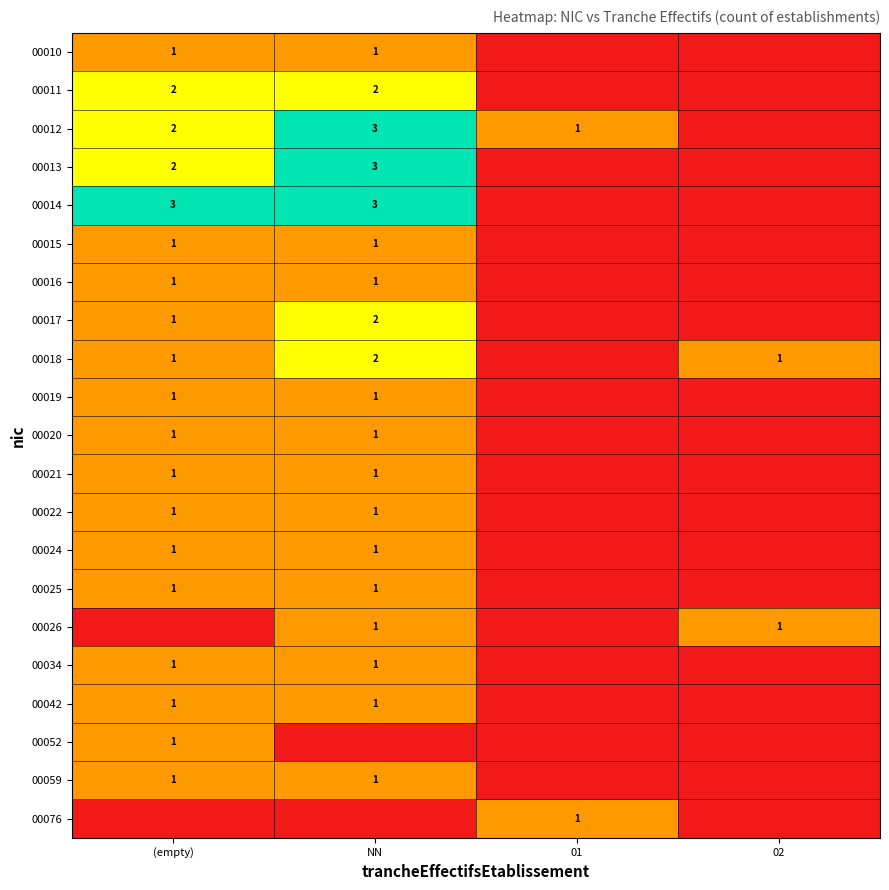

What is the sum of the 00018 values at NN and (empty)?

3